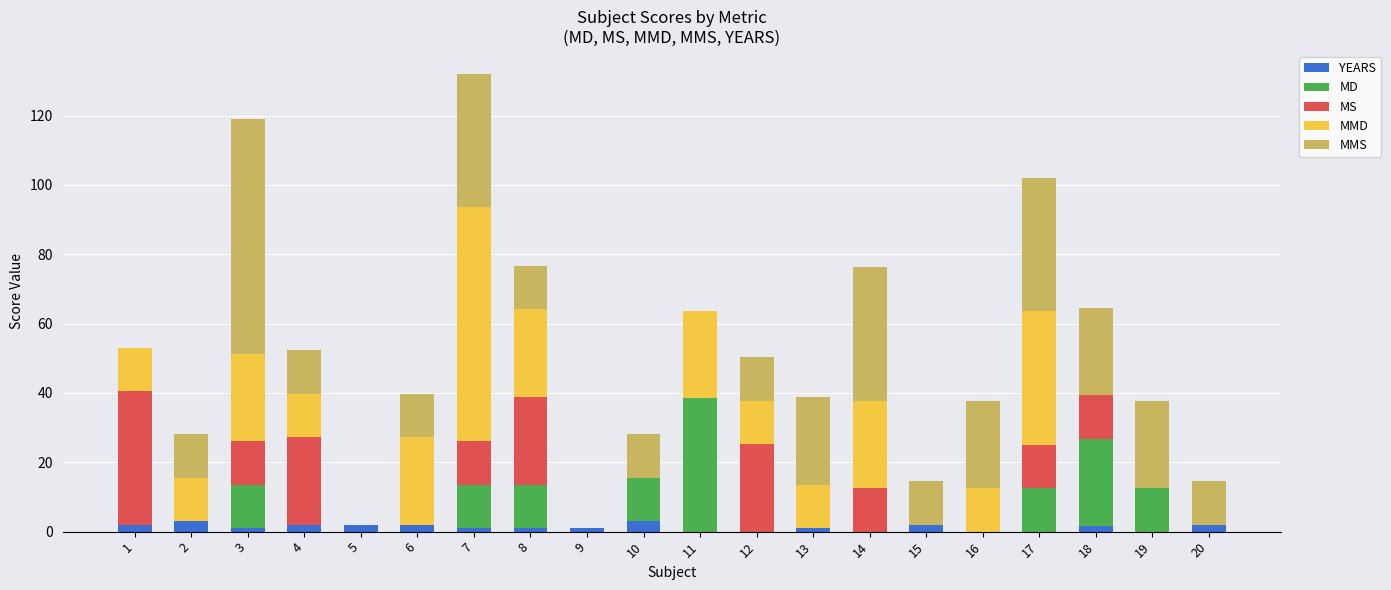

How many distinct data groups are displayed?

5